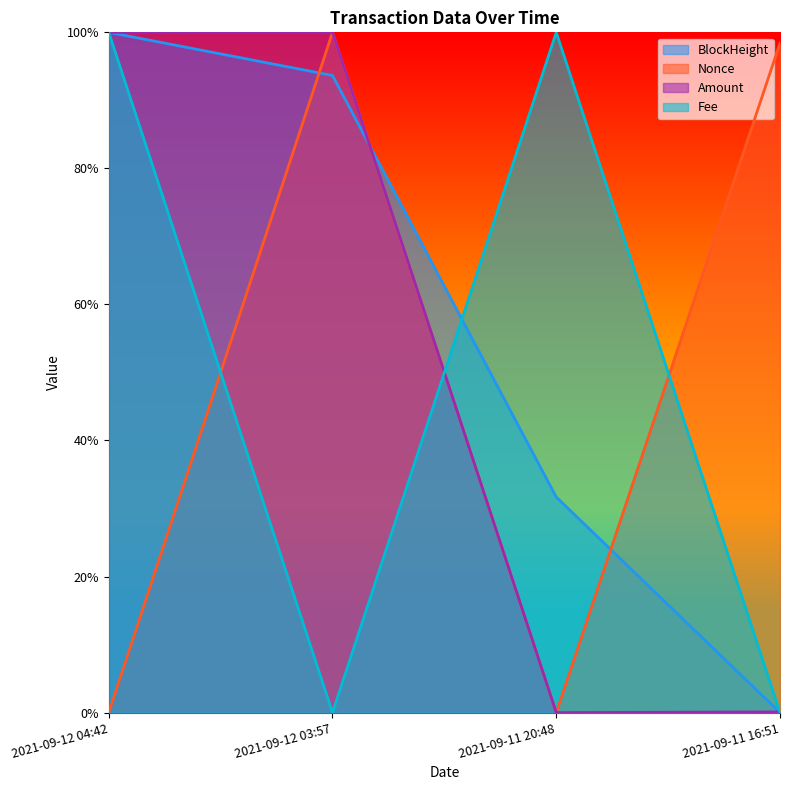

What is the difference between the Fee values at 2021-09-11 20:48 and 2021-09-12 03:57?

1.0